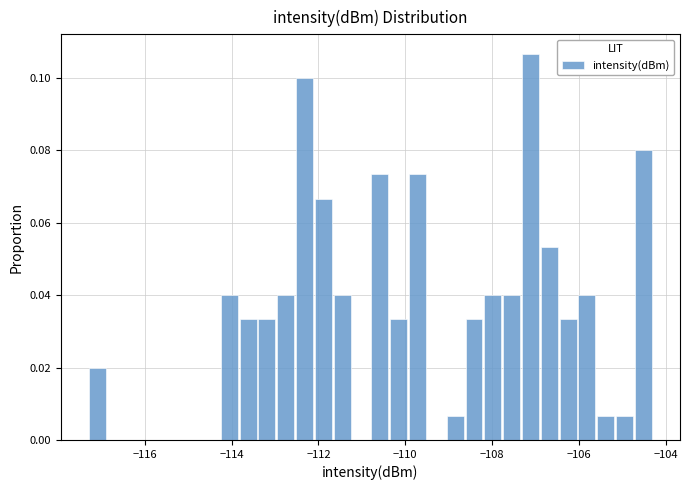

Around what value on the x-axis is the tallest bar? Give the approximate position of its centre, as read against the axis.

-107.2